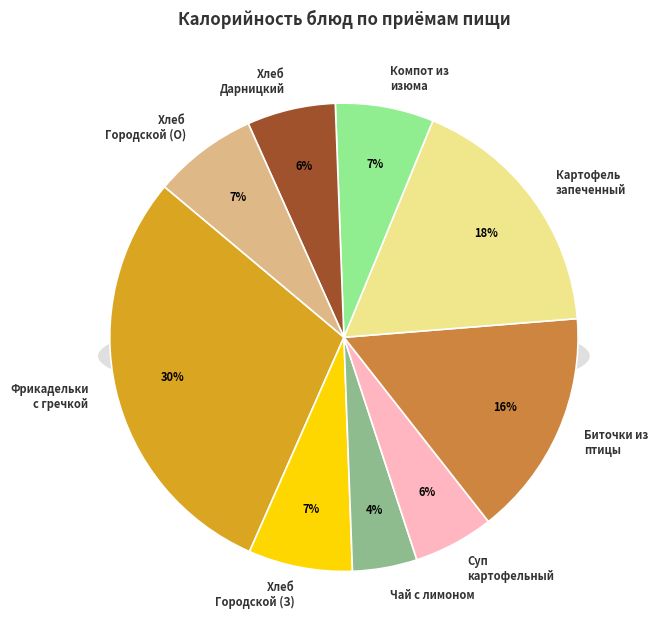

Is there a majority slice in this chart?

No